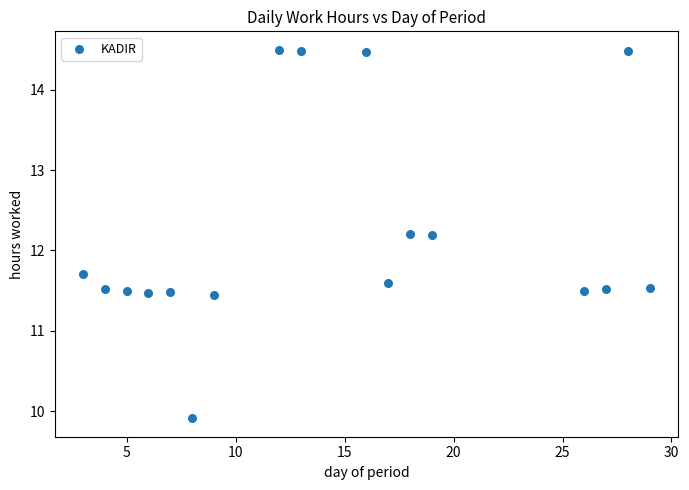

What is the range of X values (max minus min)?

26.0